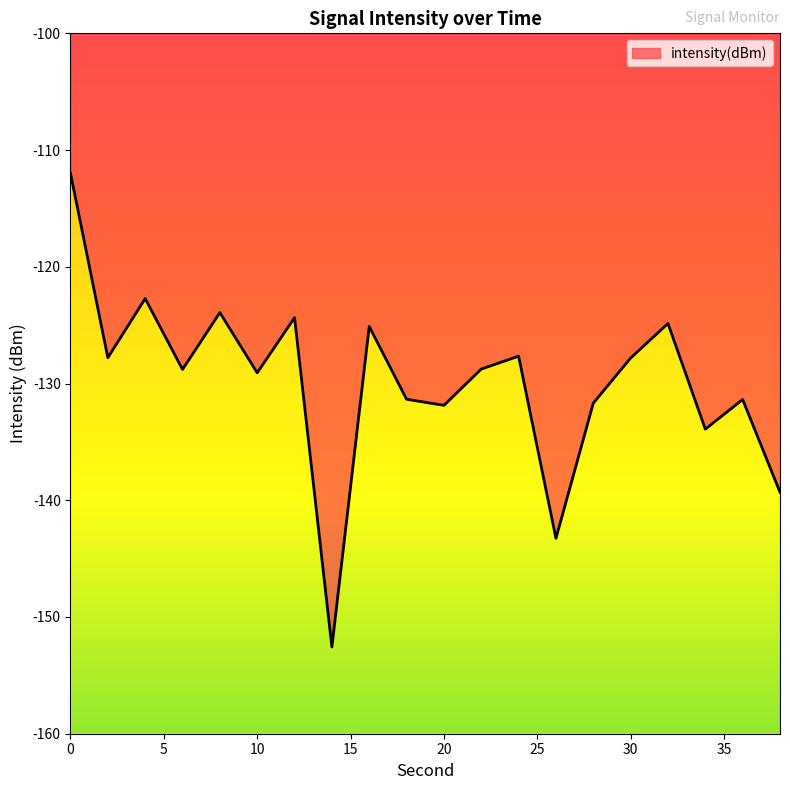

Is it true that the value at 14 is -98.7?

False